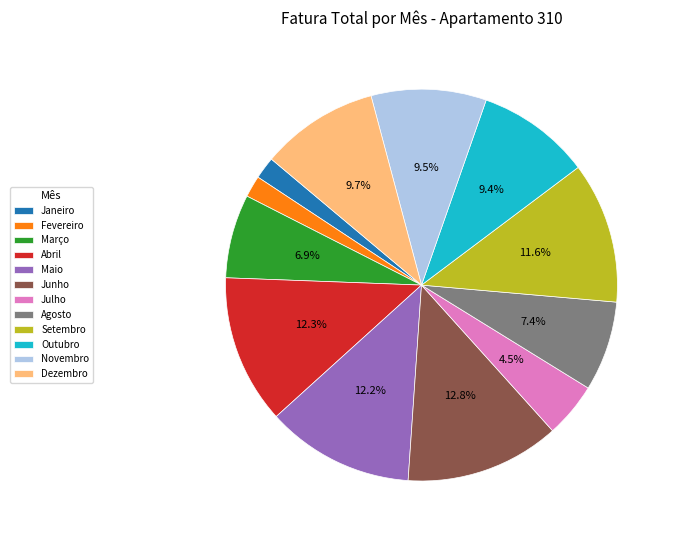

Is it true that Março is 16% of the pie?

False